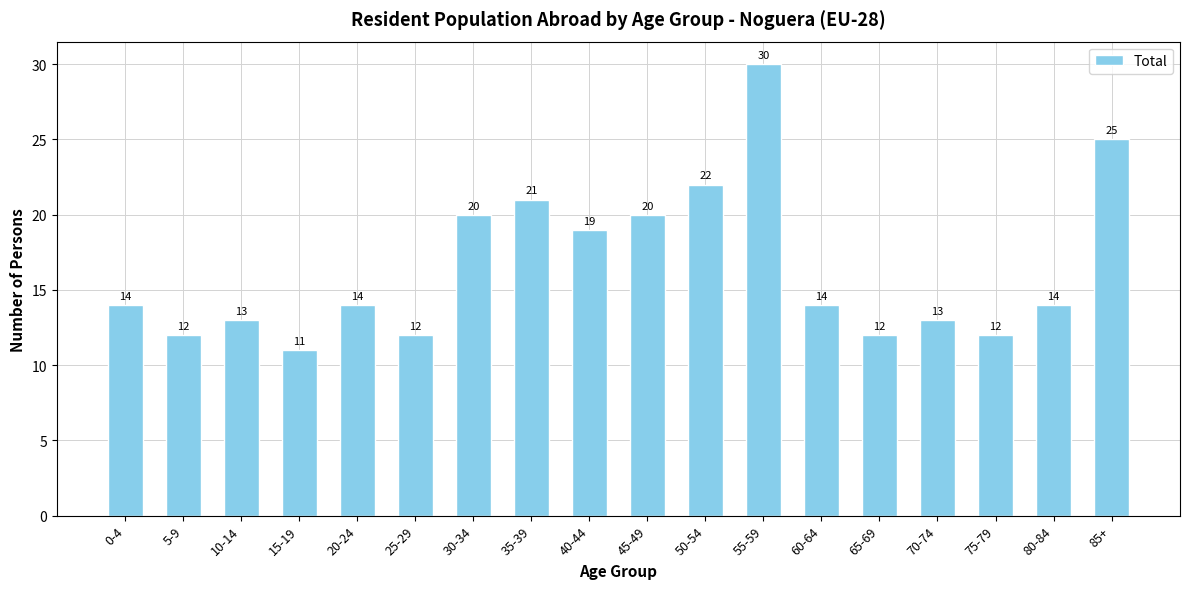

At which category does the chart reach its minimum across all series?

15-19